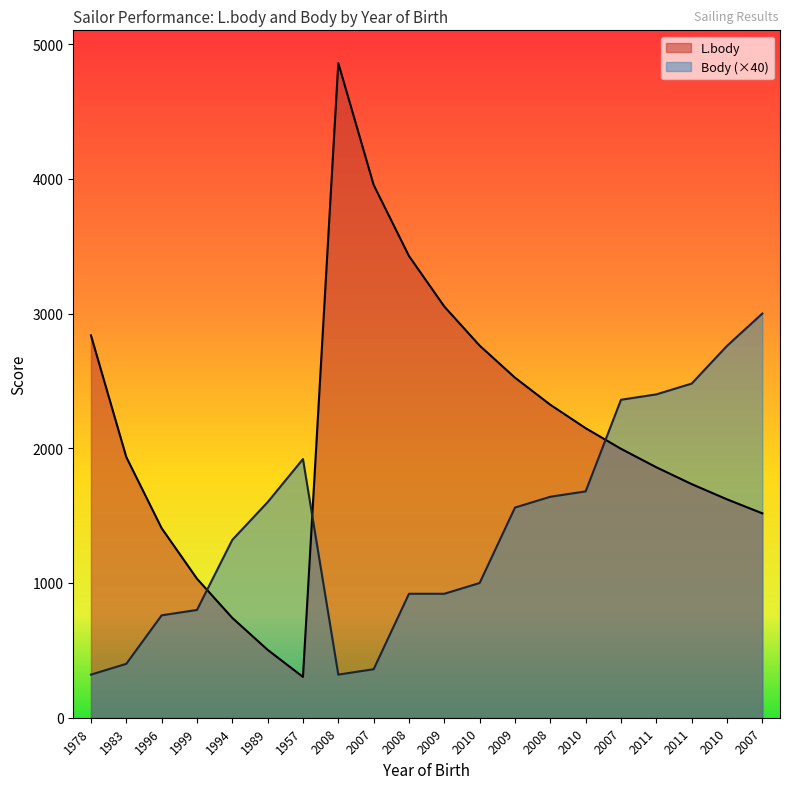

Which series has the largest total across all categories?

L.body